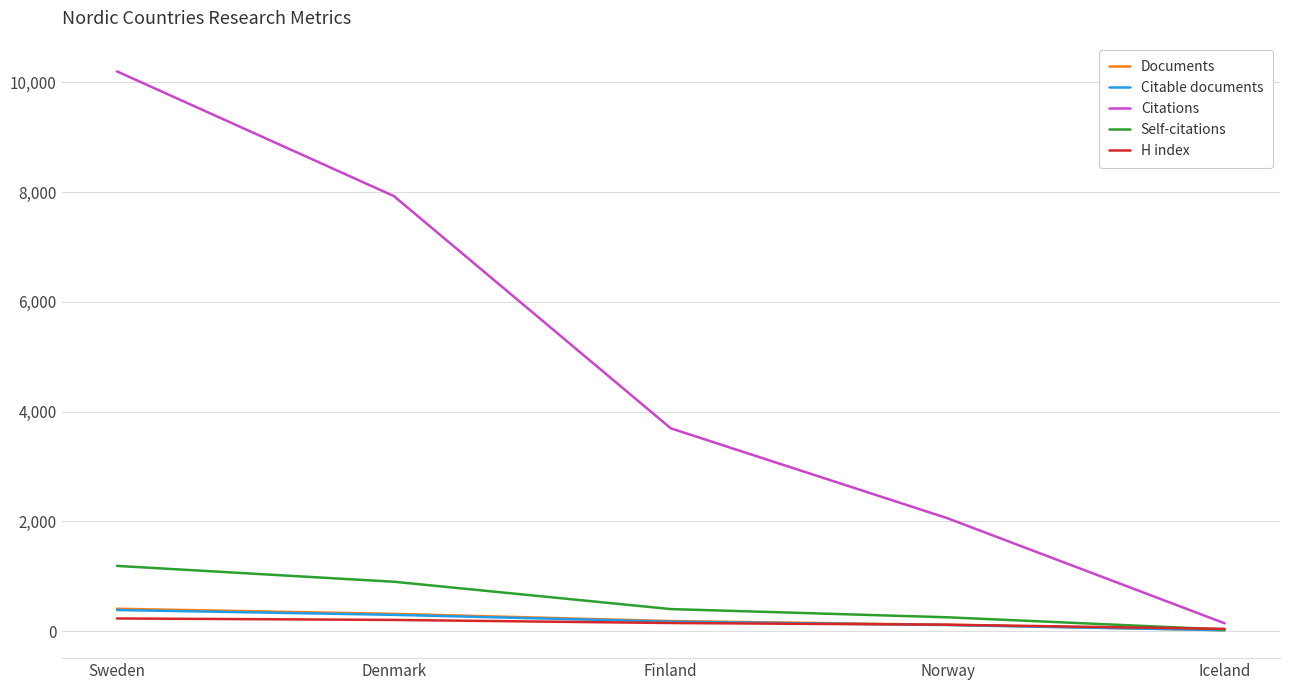

What is the minimum value shown in the chart?

16